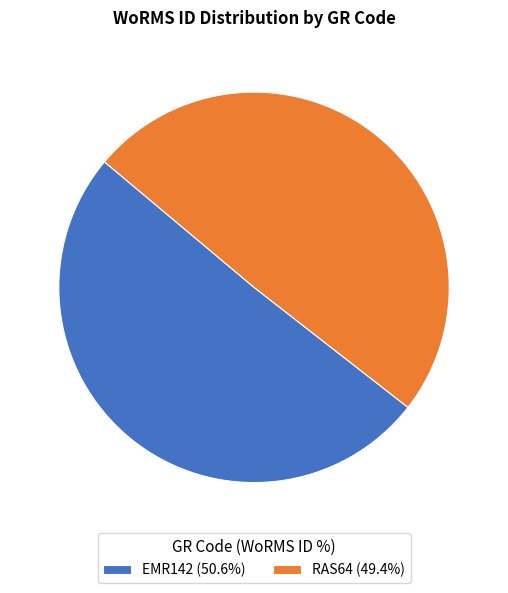

Is the sum of EMR142 (50.6%) and RAS64 (49.4%) greater than half?

Yes